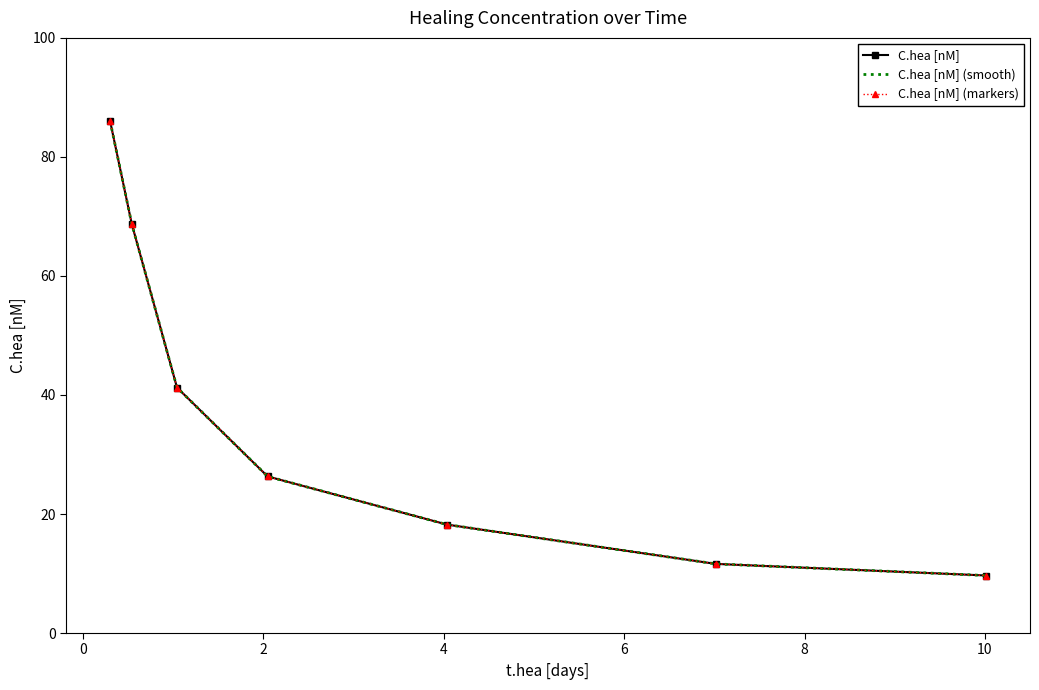

Count the number of data series in this chart.

3